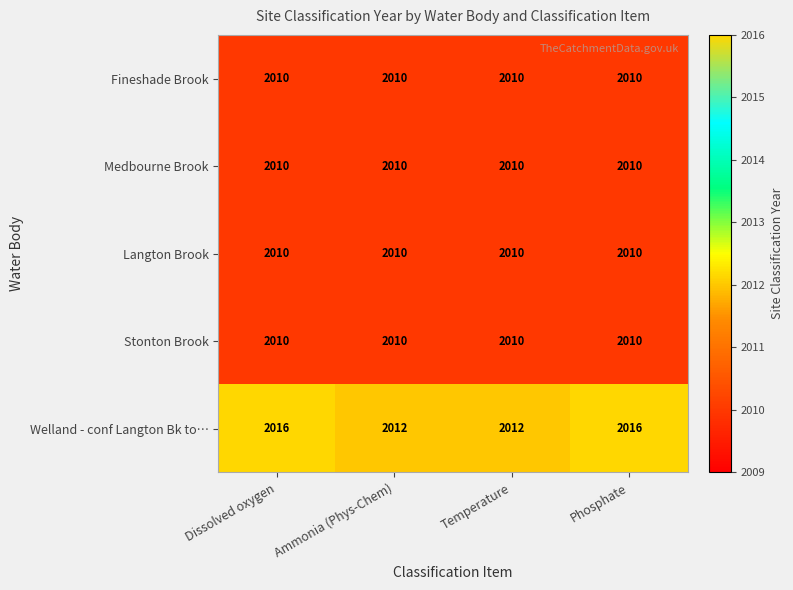

At how many categories does at least one series exceed 2010?

4